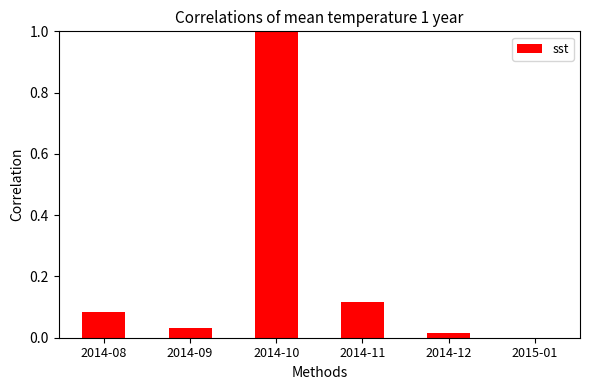

At which category does the chart reach its peak across all series?

2014-10